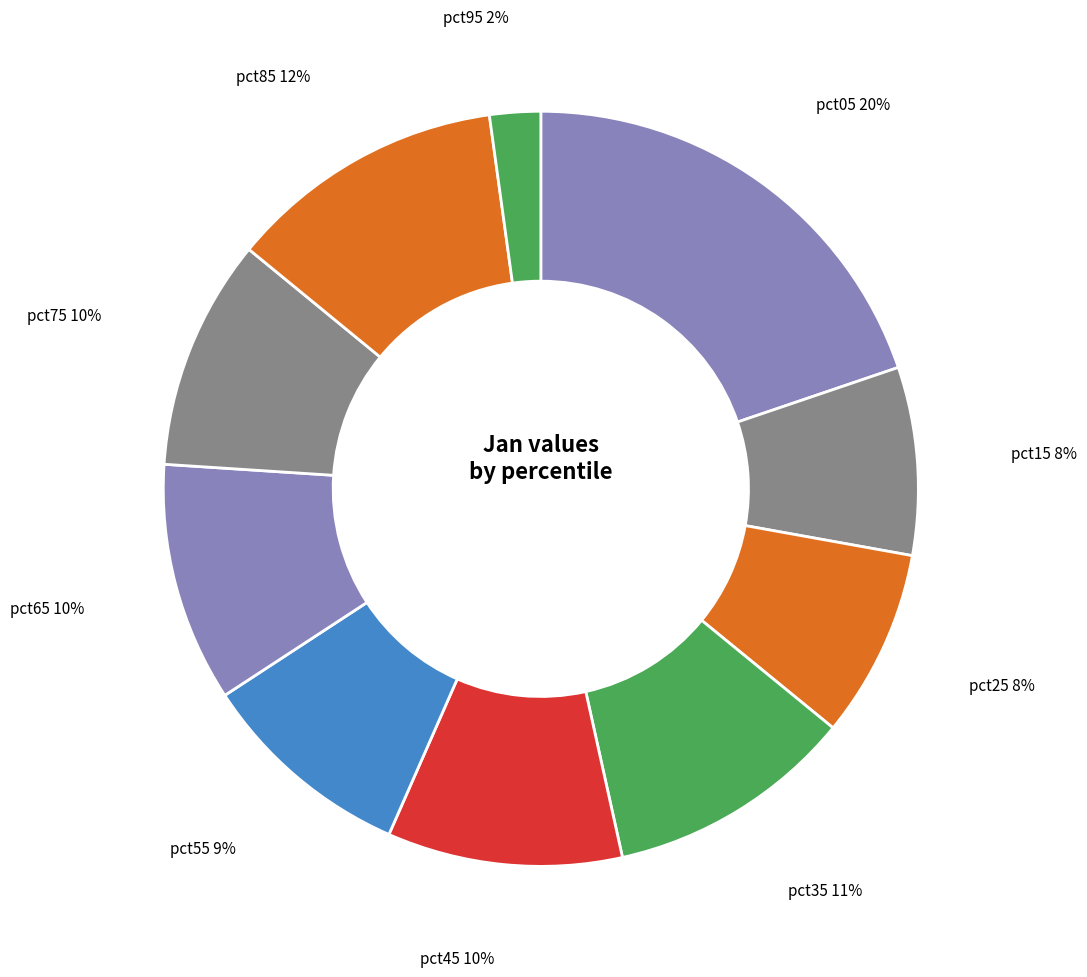

Is the sum of pct75 and pct65 greater than half?

No